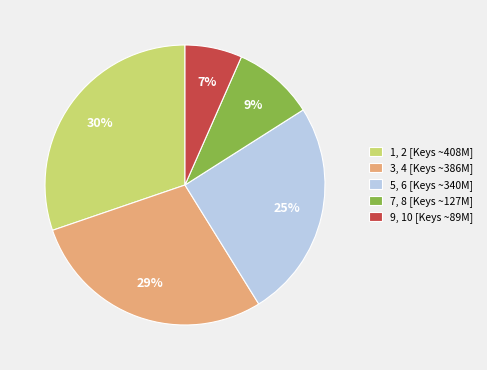

To the nearest percent, what portion does 9, 10 [Keys ~89M] represent?

7%